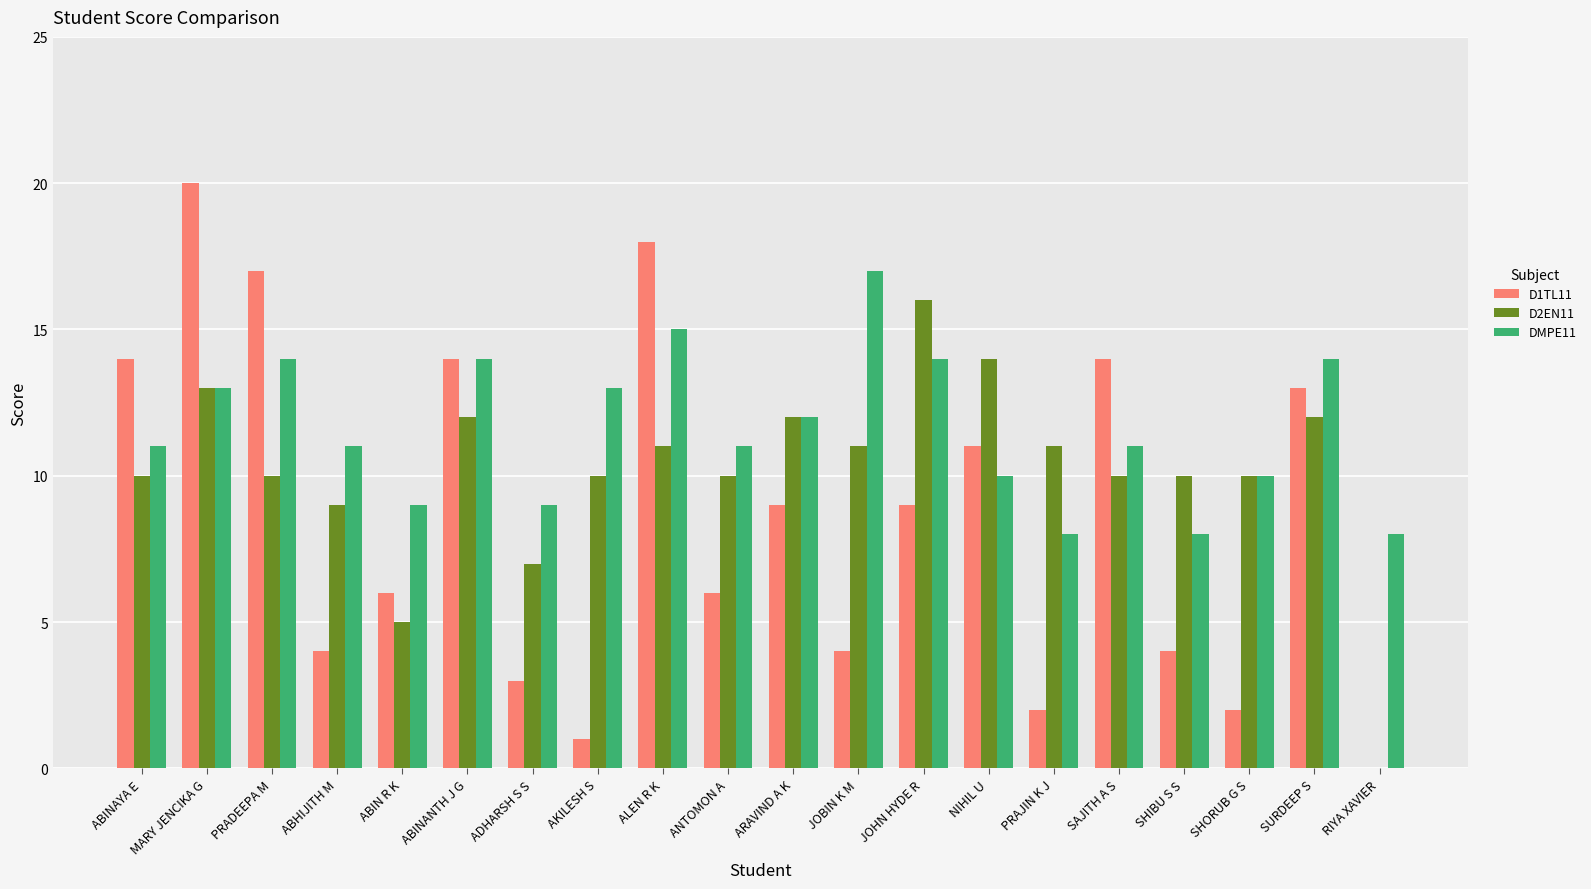

Reading left to right, transcribe all the data shown in this chart.

D1TL11: 14	20	17	4	6	14	3	1	18	6	9	4	9	11	2	14	4	2	13	0
D2EN11: 10	13	10	9	5	12	7	10	11	10	12	11	16	14	11	10	10	10	12	0
DMPE11: 11	13	14	11	9	14	9	13	15	11	12	17	14	10	8	11	8	10	14	8